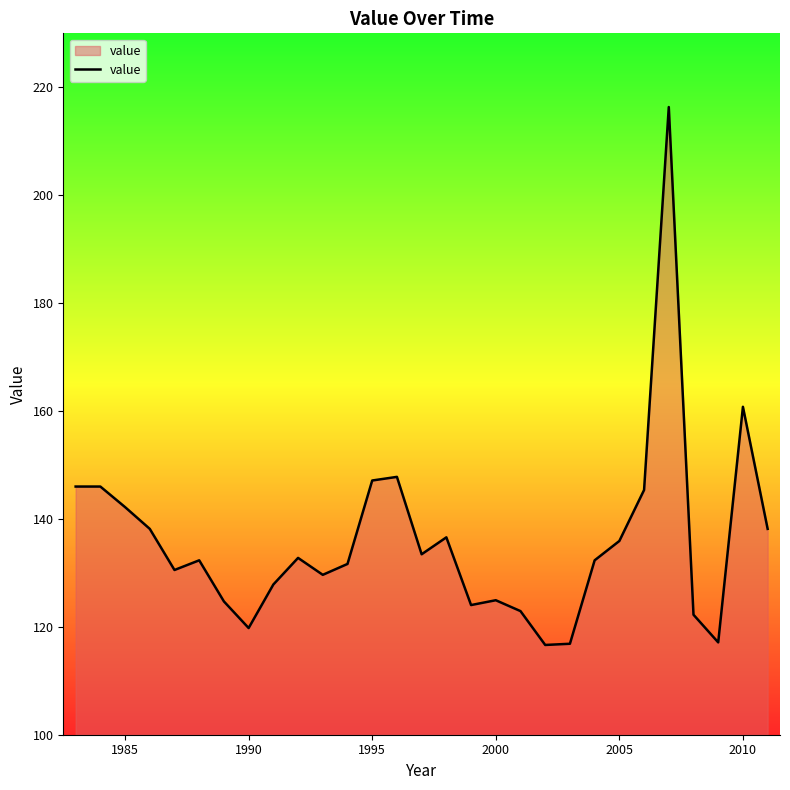

What is the difference between the maximum and minimum values?

99.7